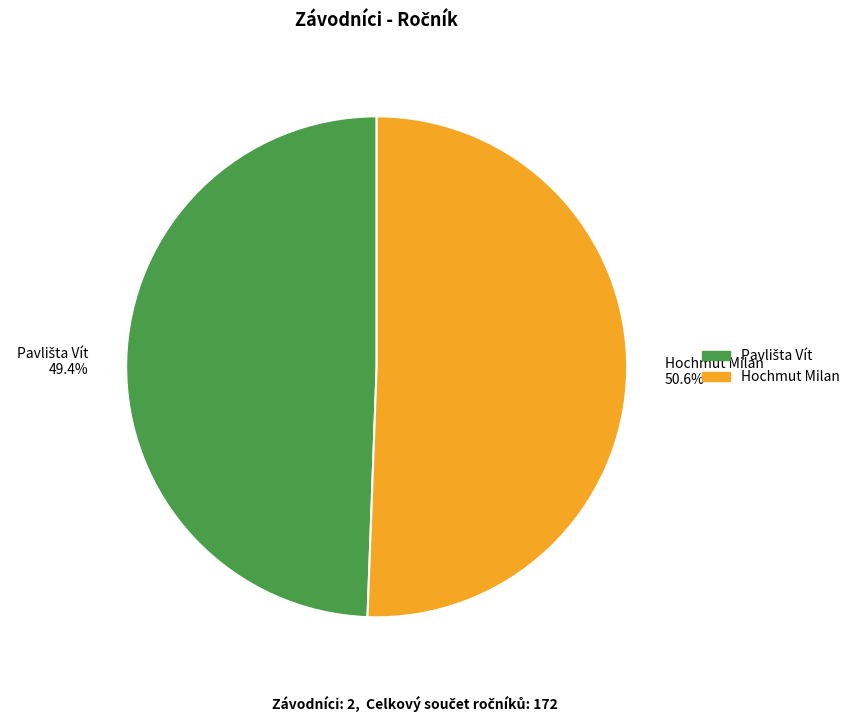

Is Hochmut Milan 50.6% the majority of the pie?

Yes